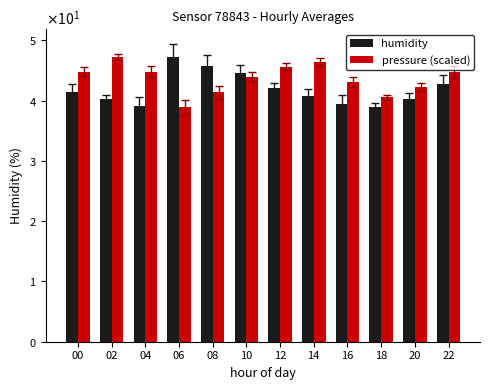

Reading left to right, what are all the values shown in this chart?

humidity: 00=41.5	02=40.2	04=39.1	06=47.3	08=45.8	10=44.6	12=42.1	14=40.8	16=39.5	18=38.9	20=40.3	22=42.7
pressure (scaled): 00=44.8	02=47.3	04=44.8	06=38.9	08=41.4	10=43.9	12=45.6	14=46.5	16=43.1	18=40.6	20=42.3	22=44.8